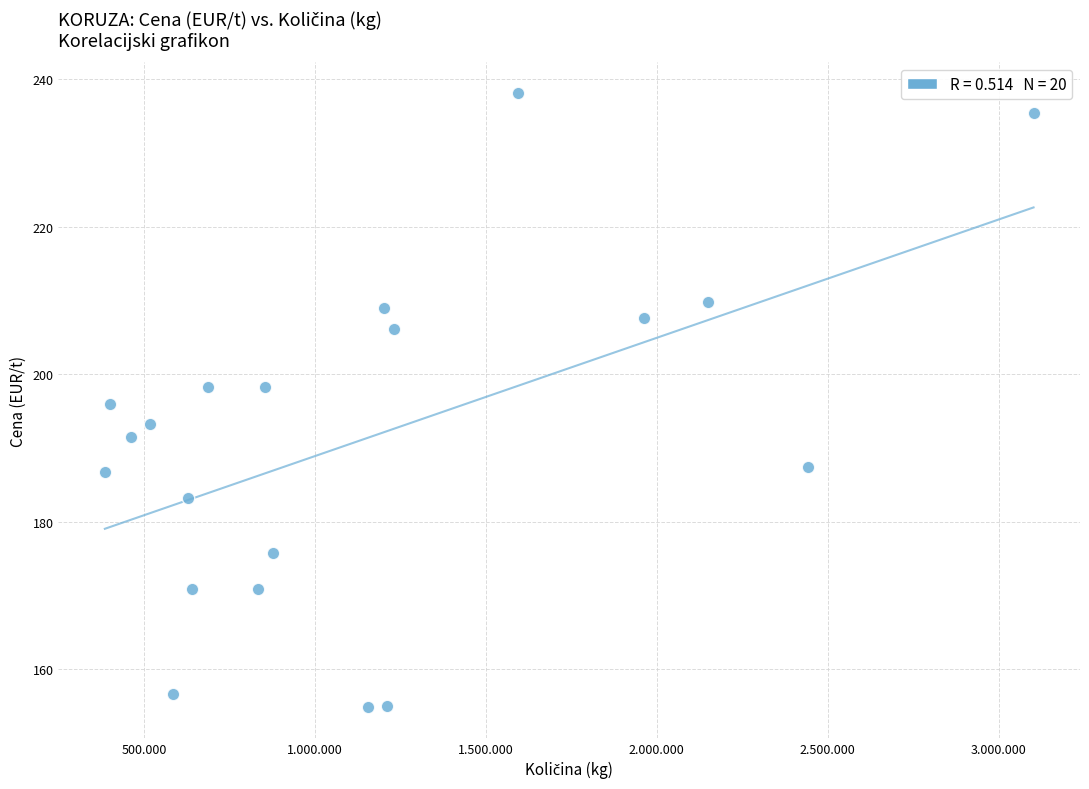

What is the range of X values (max minus min)?

2716188.0